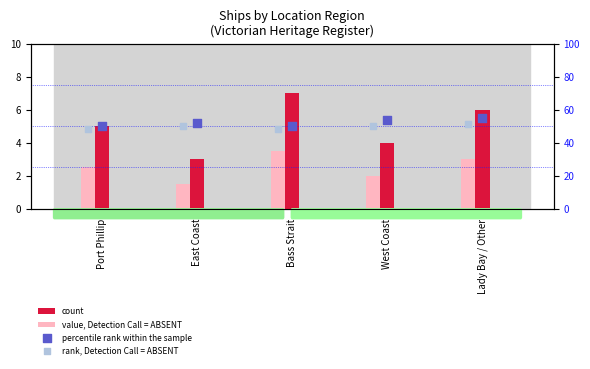

At which category is the sum across all series the highest?

Lady Bay / Other